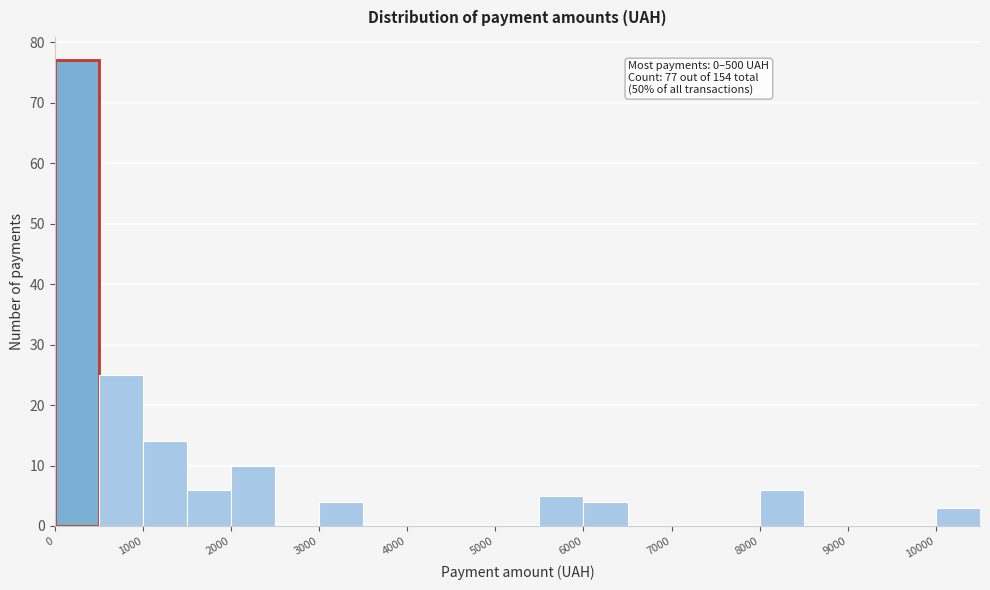

Over which range of the x-axis is the bar tallest?

0 to 500